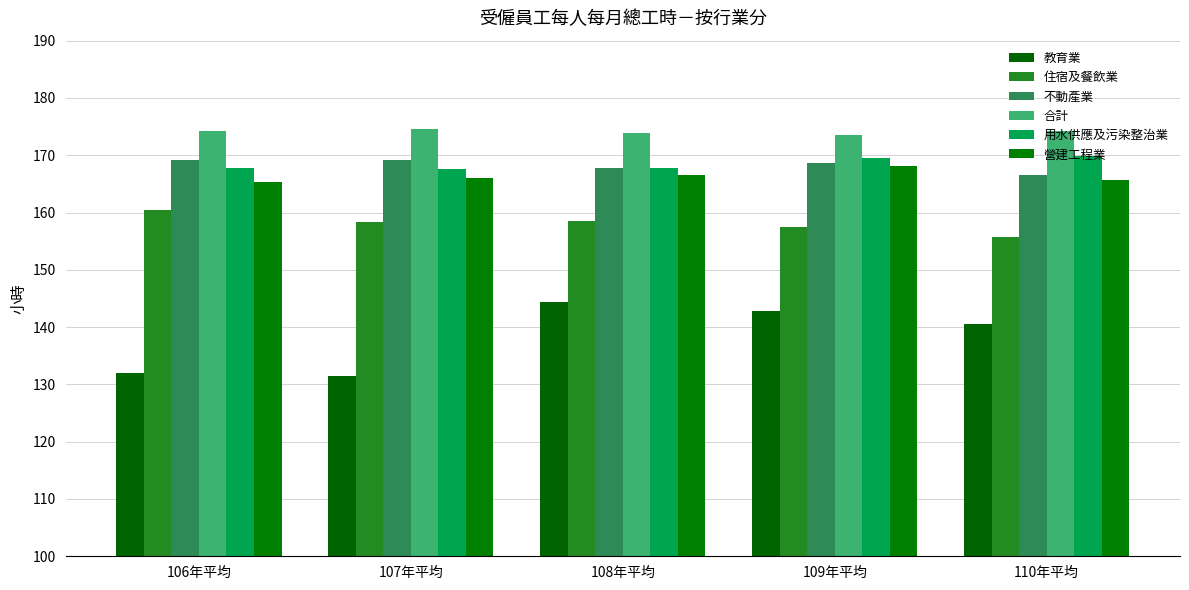

Read the 合計 value at 109年平均.

173.6